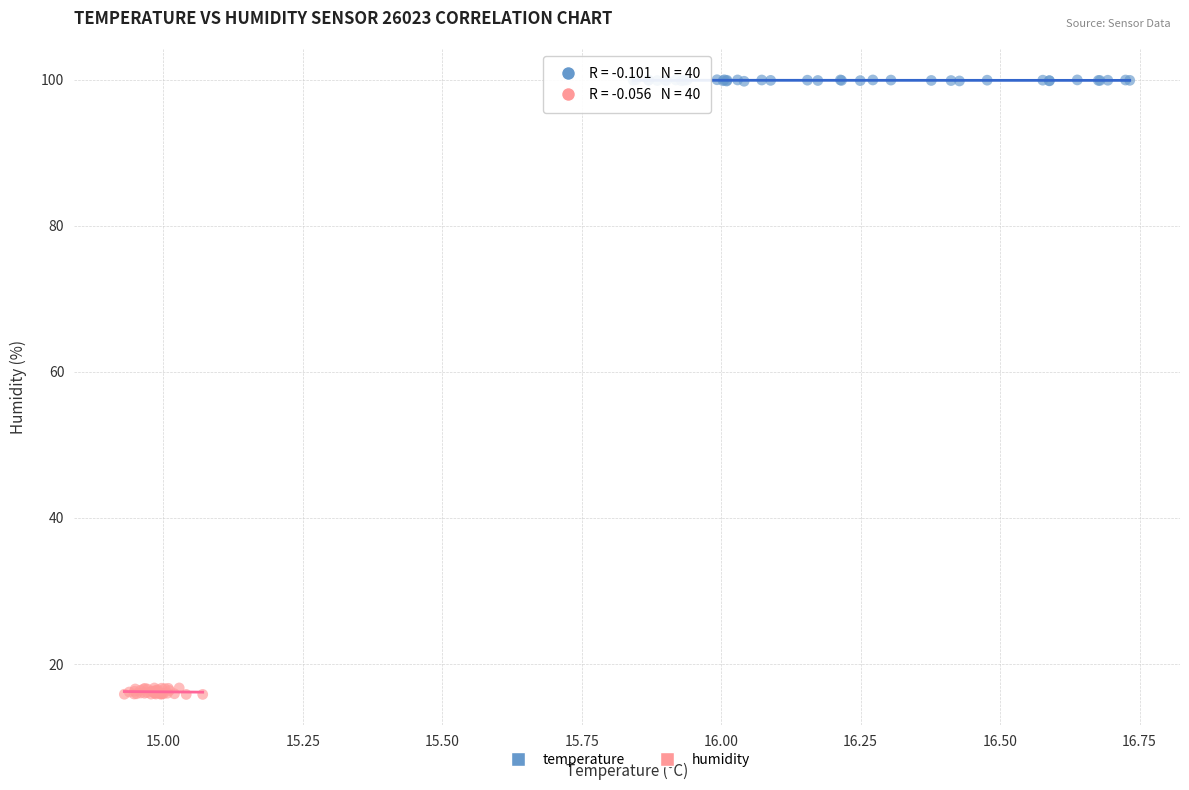

What are all the series names shown in the legend?

temperature, humidity